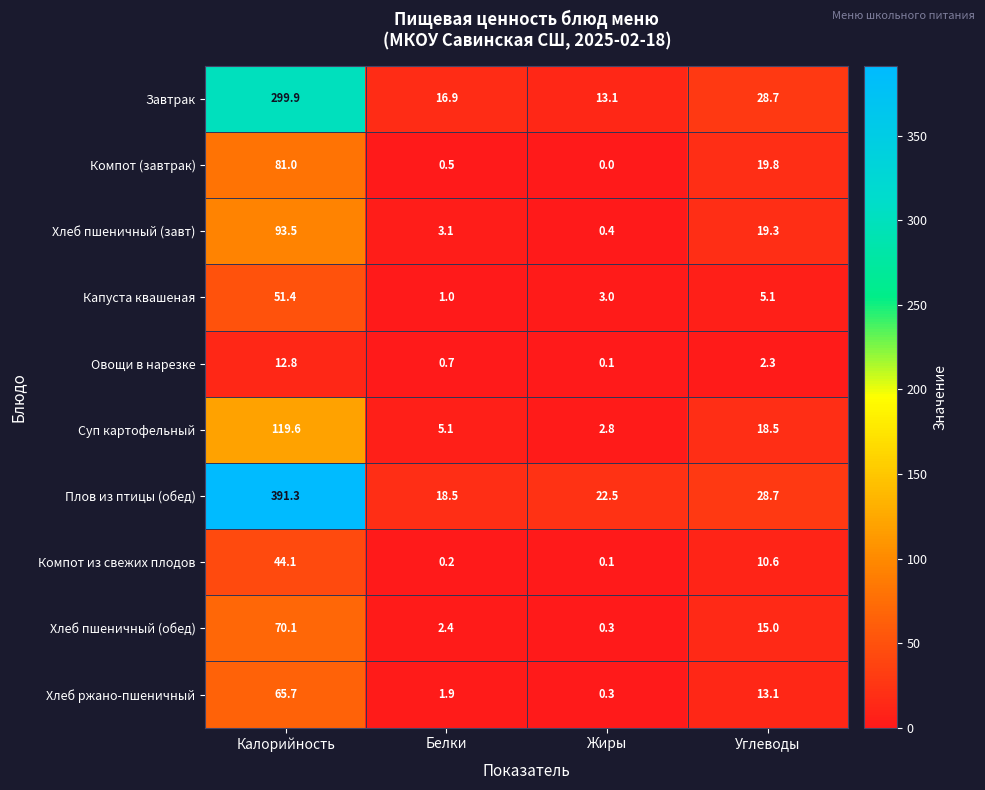

What is the difference between the highest and lowest values at Жиры?

22.5